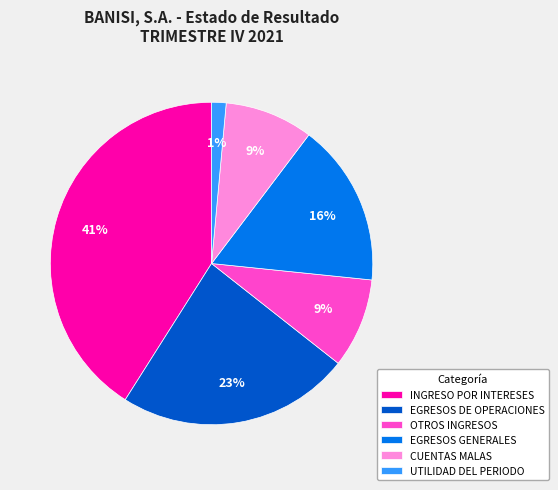

Is it true that EGRESOS DE OPERACIONES is 13% of the pie?

False